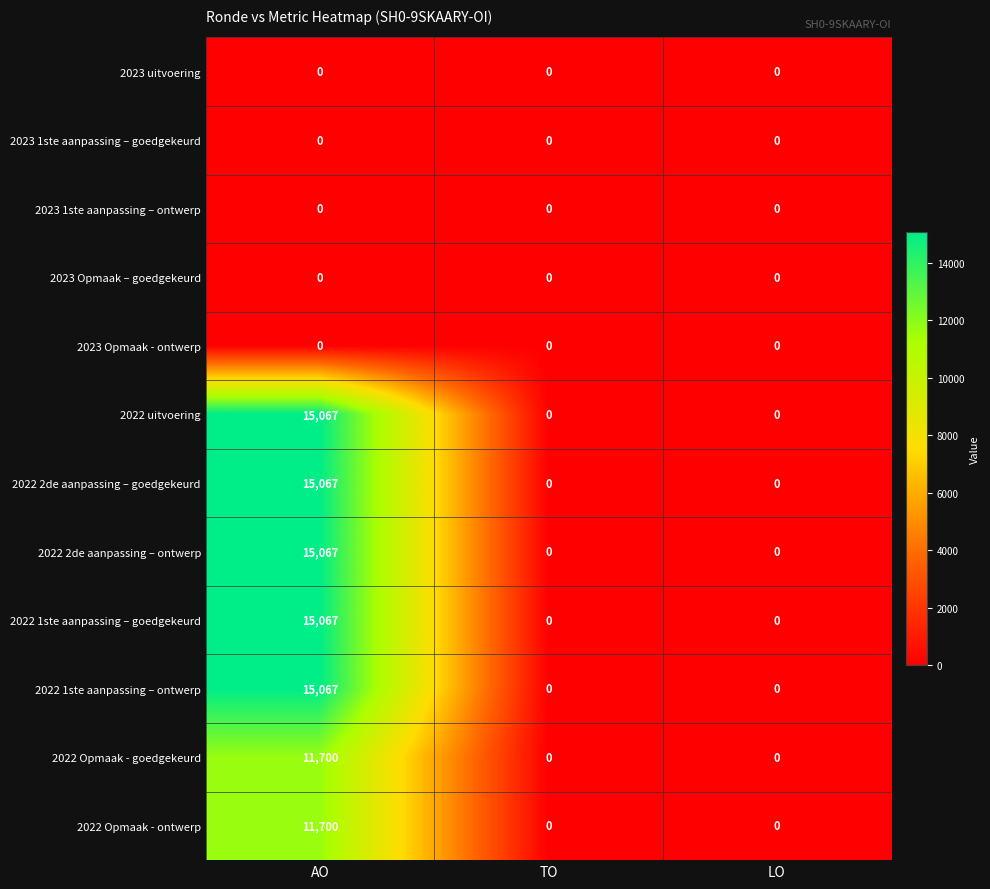

At which category is the sum across all series the highest?

AO